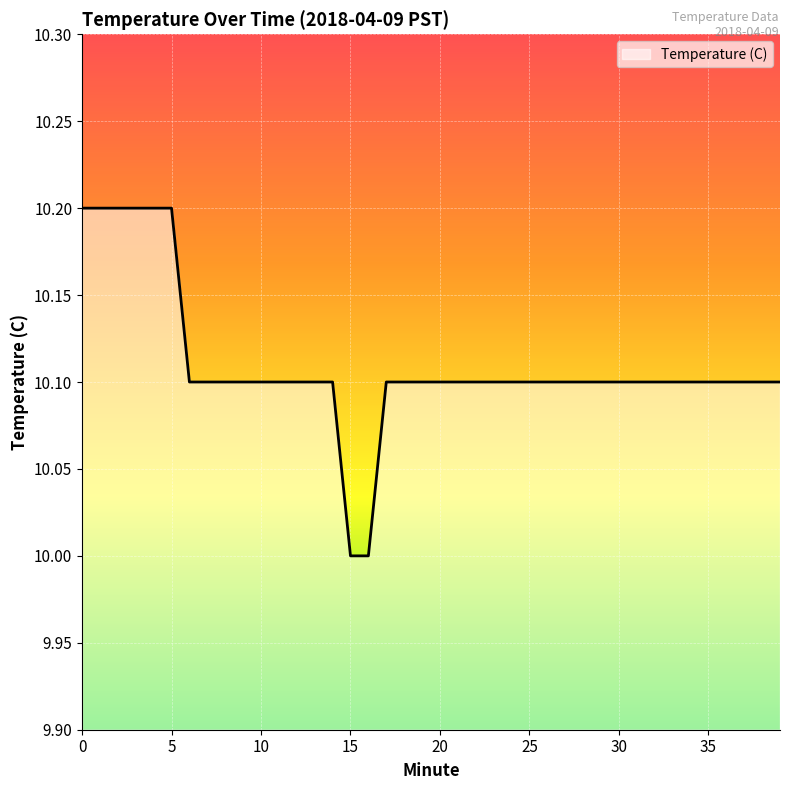

What is the minimum value shown in the chart?

10.0